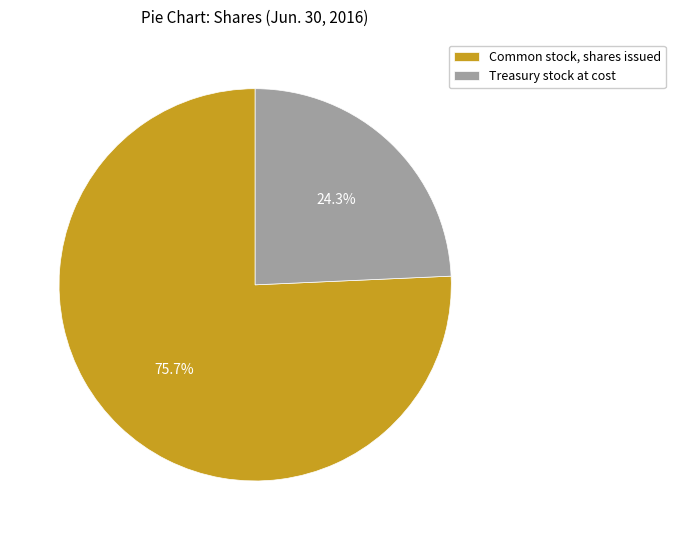

Approximately how many times larger is the value at Treasury stock at cost compared to Common stock, shares issued?

0.3